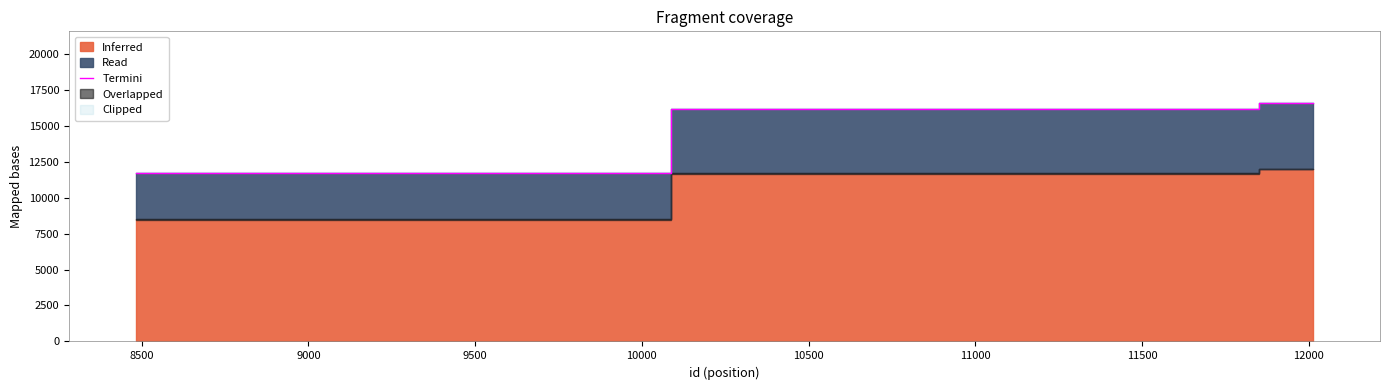

What is the highest value of the Termini series?

16584